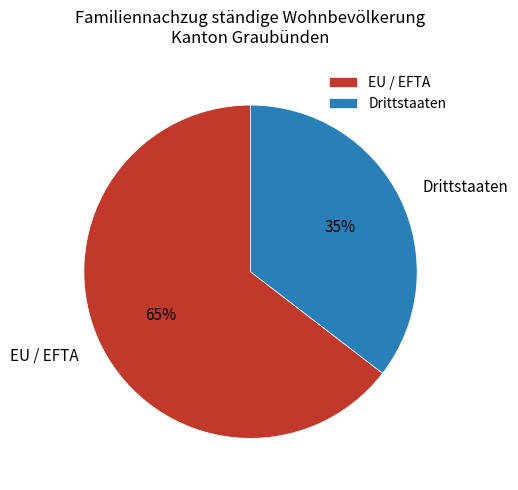

Is Drittstaaten the majority of the pie?

No